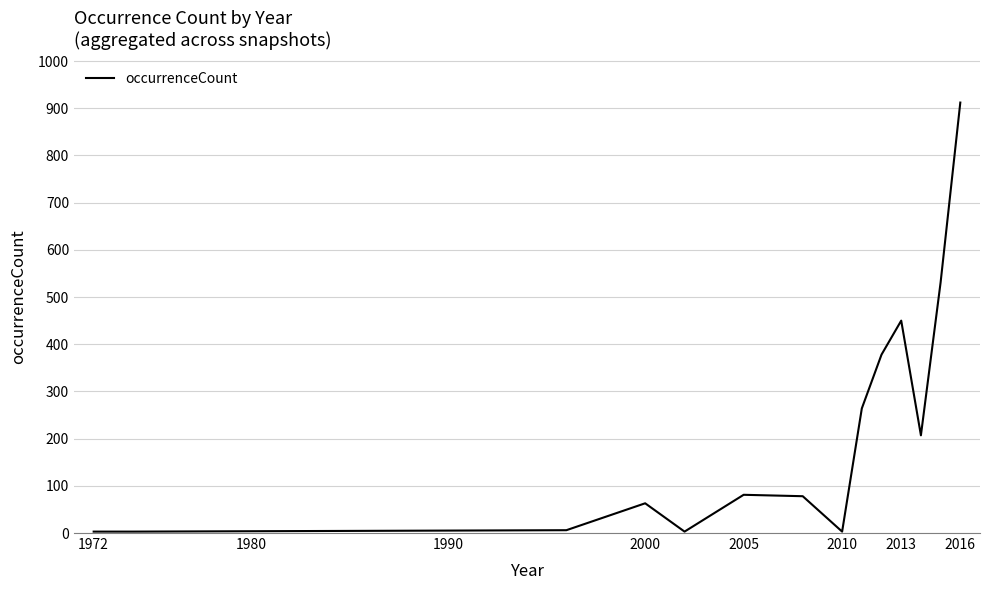

True or false: there are more than 2 points higher than both neighbors.

True